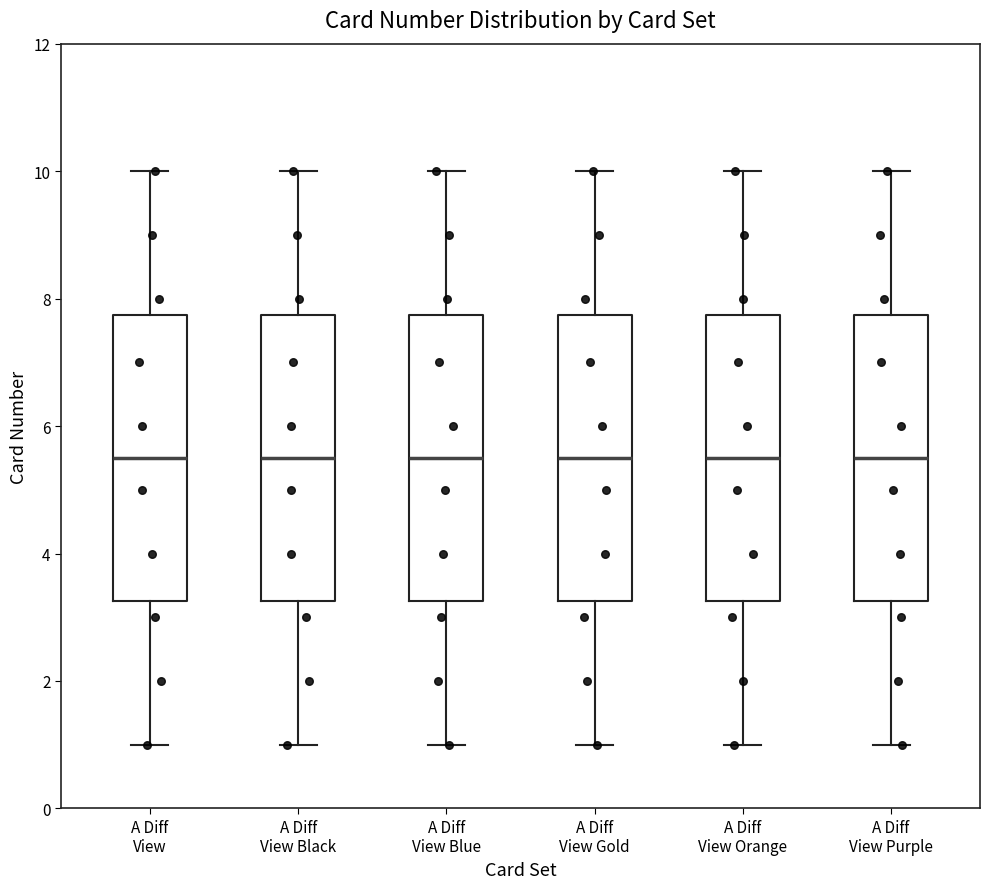

Reading left to right, read every box against the y-axis: the position of its median line, the range the box covers, and the ends of its whiskers. The values are not printed on the chart, so give them approximately, as read against the axis.

A Diff View: median 5.6, box 3.2 to 7.8, whiskers 1.0 to 10.0
A Diff View Black: median 5.6, box 3.2 to 7.8, whiskers 1.0 to 10.0
A Diff View Blue: median 5.6, box 3.2 to 7.8, whiskers 1.0 to 10.0
A Diff View Gold: median 5.6, box 3.2 to 7.8, whiskers 1.0 to 10.0
A Diff View Orange: median 5.6, box 3.2 to 7.8, whiskers 1.0 to 10.0
A Diff View Purple: median 5.6, box 3.2 to 7.8, whiskers 1.0 to 10.0